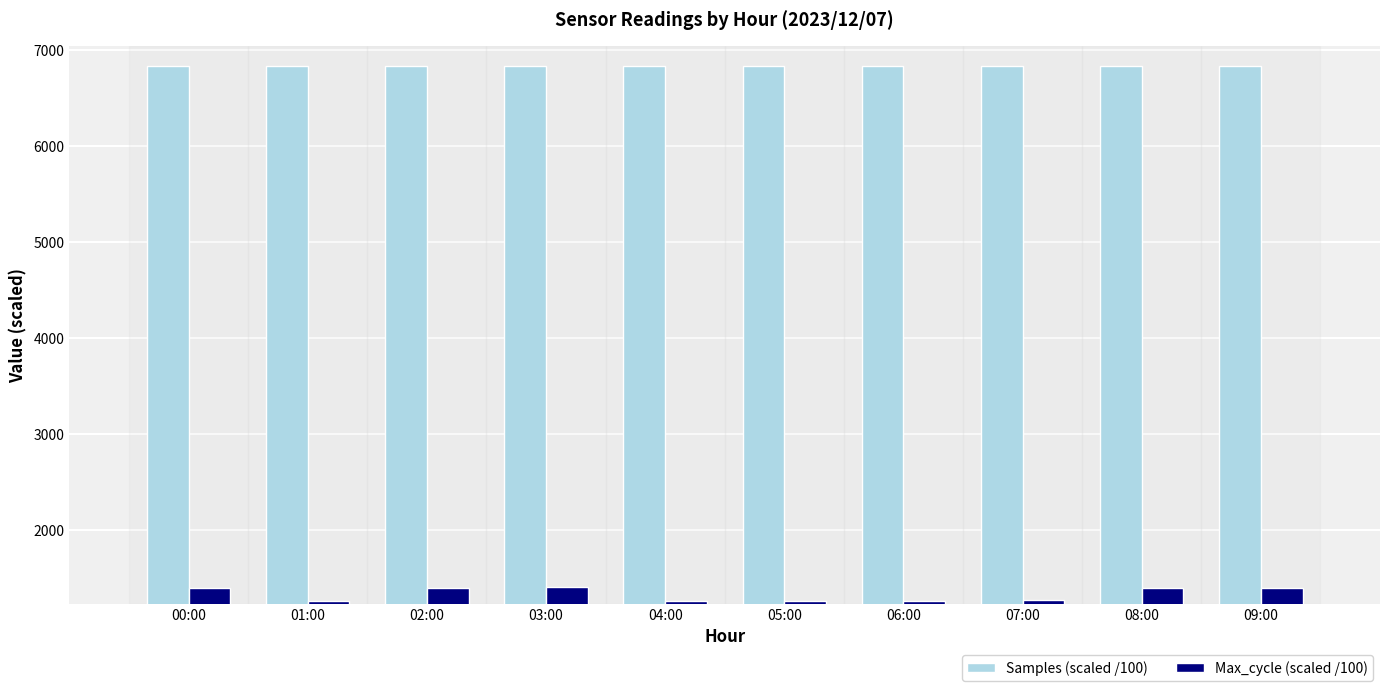

What is the value of the Samples (scaled /100) bar at the 1st from the left?

6827.5